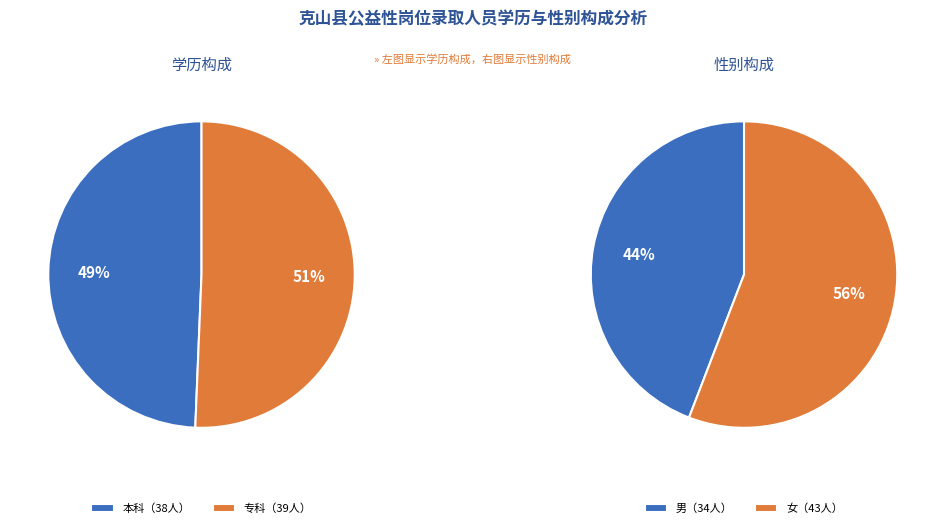

How many slices are in this pie chart?

2